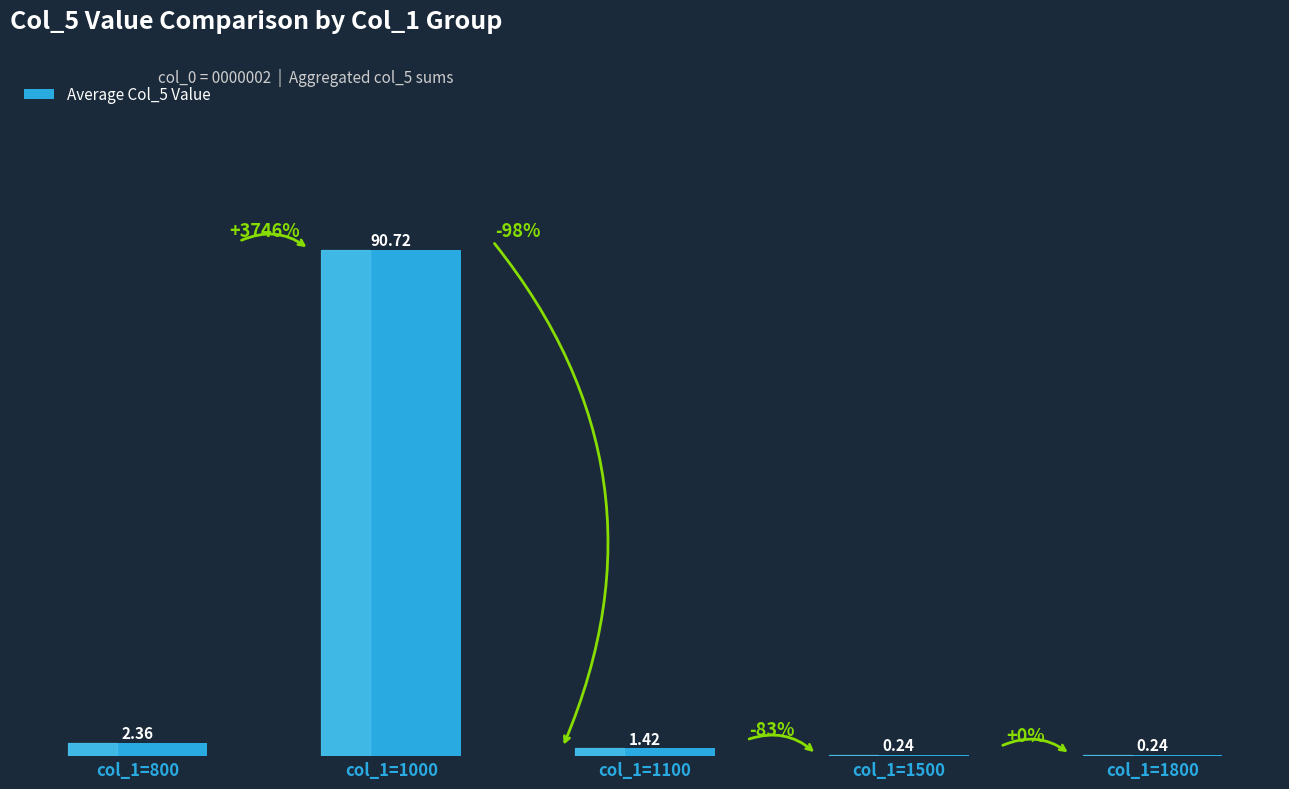

What is the sum of the values at col_1=1500 and col_1=1000?

91.0